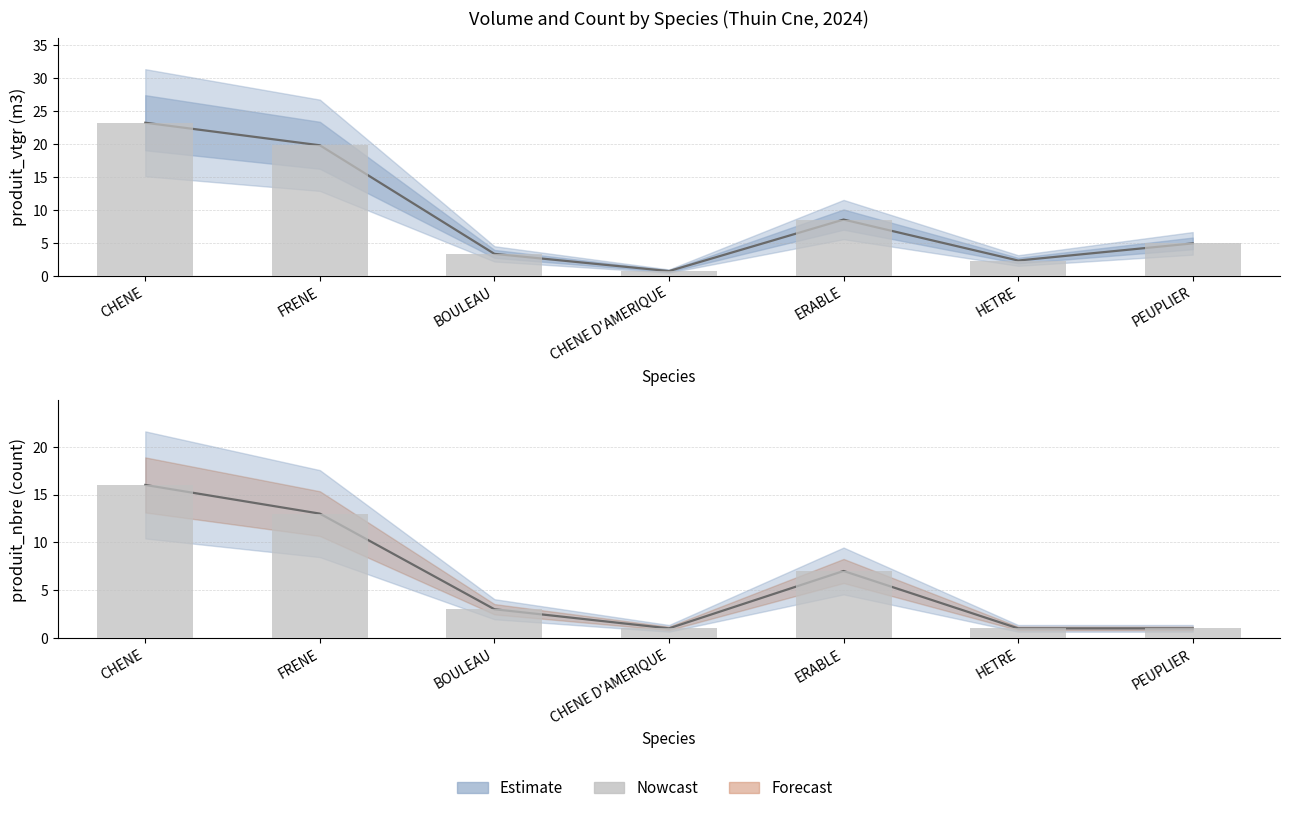

At which label is produit_vtgr closest to 11?

ERABLE